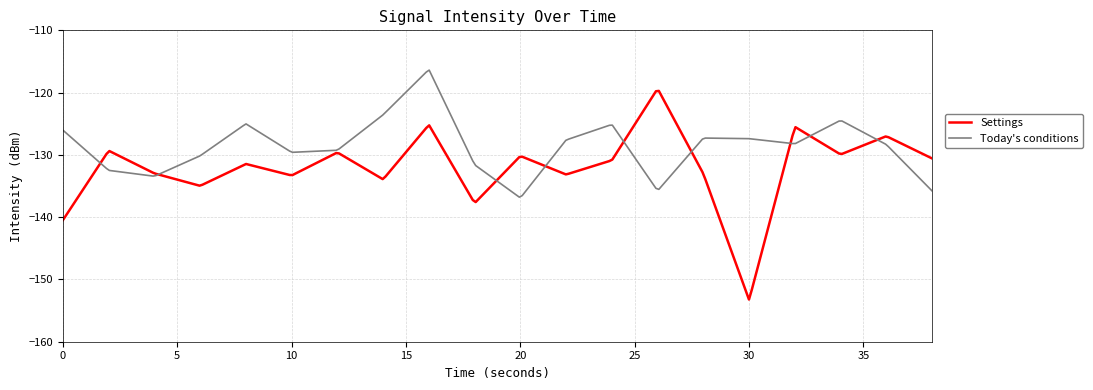

What is the highest value of the Settings series?

-119.7